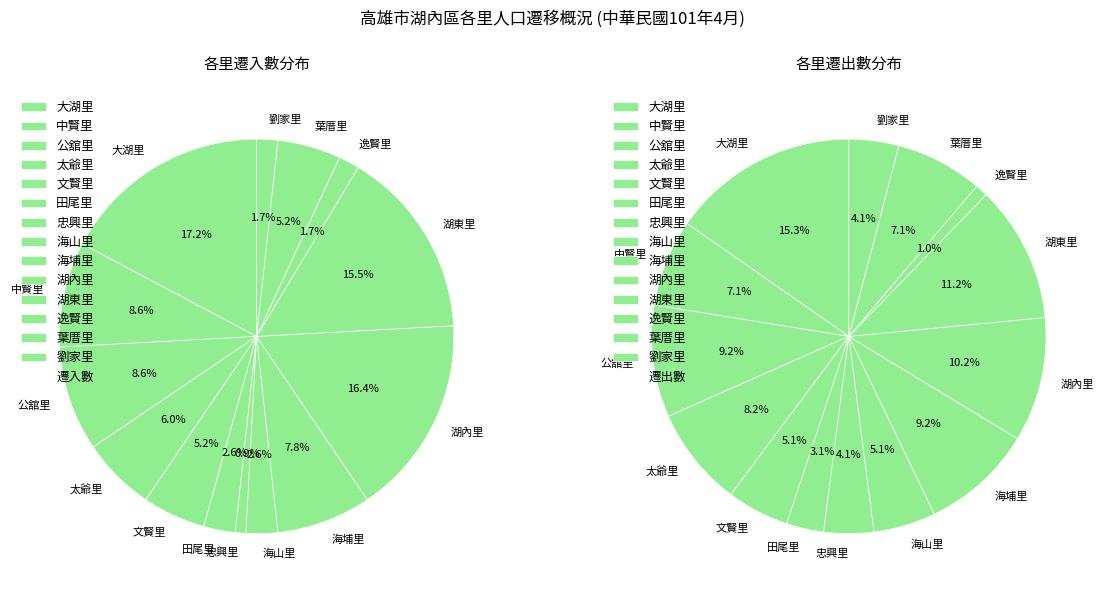

To the nearest percent, what is the combined percentage of 公舘里 and 湖內里?

25%